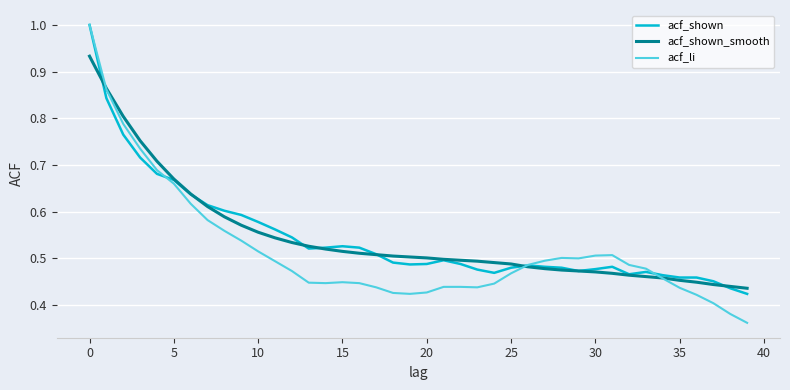

What are all the series names shown in the legend?

acf_shown, acf_shown_smooth, acf_li